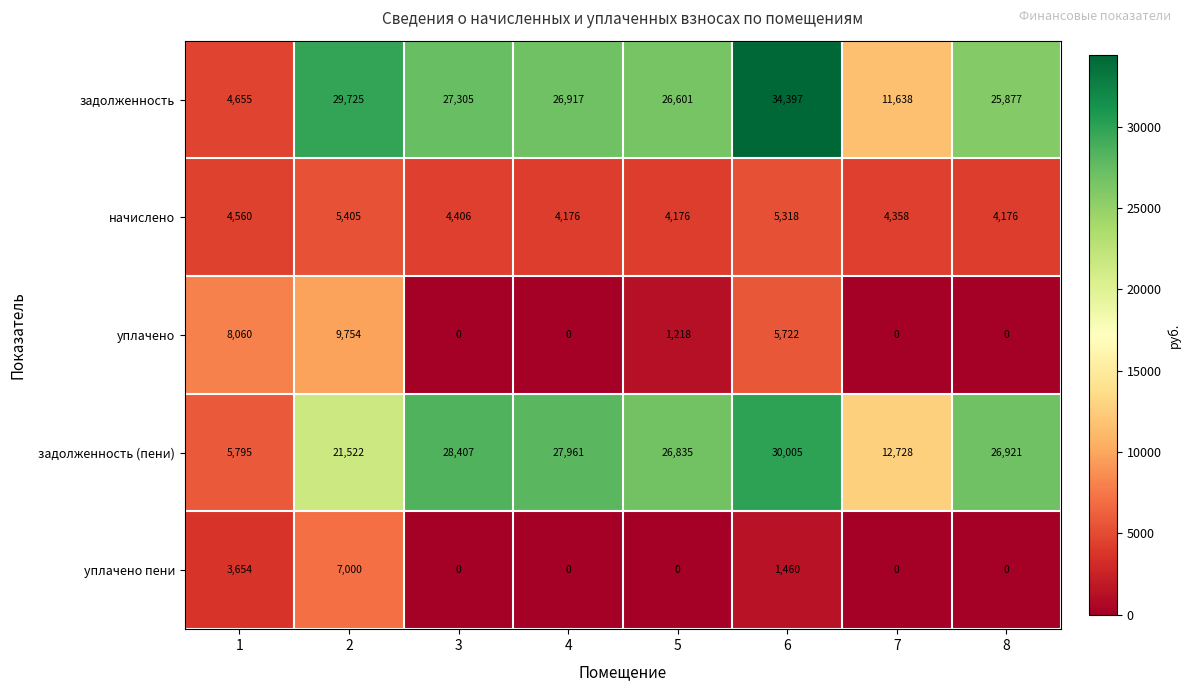

Which series has the largest total across all categories?

задолженность